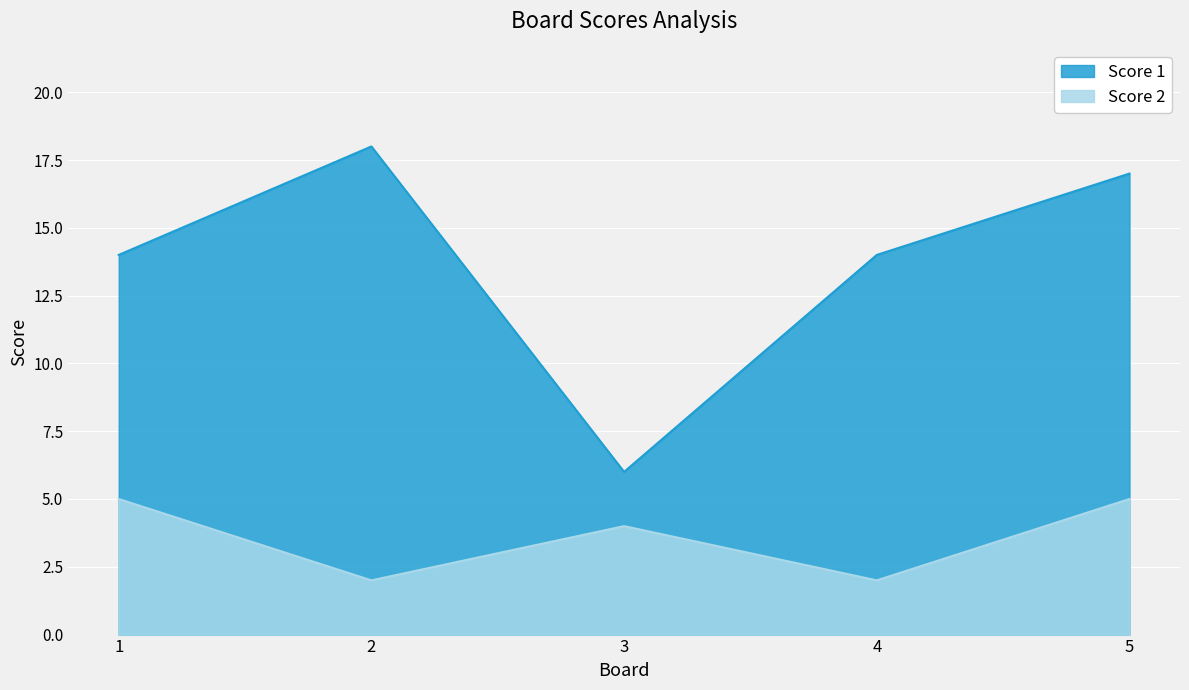

At how many categories does at least one series exceed 2?

5